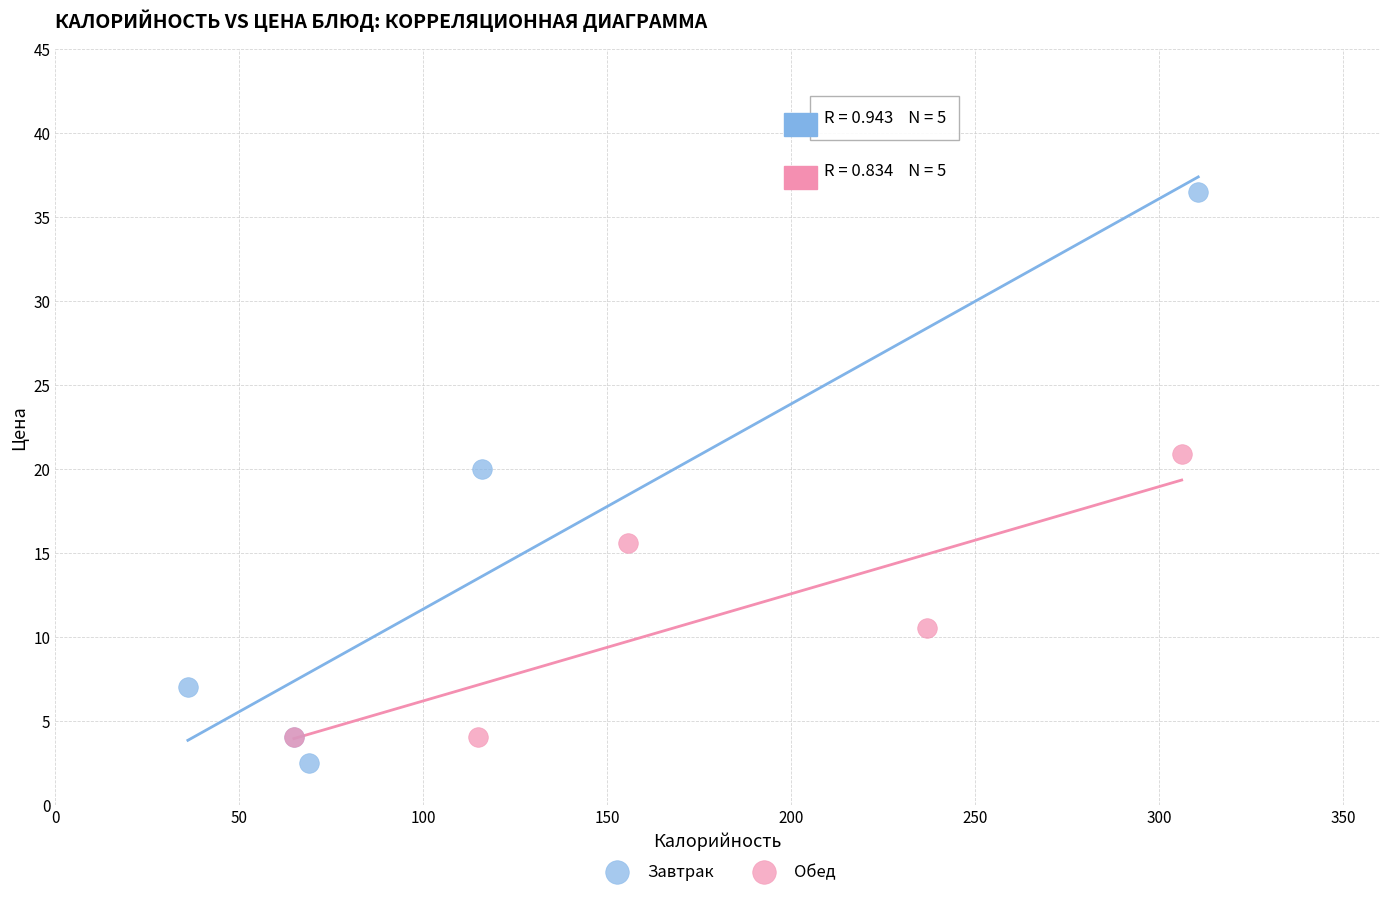

Which series has the widest spread of Y values?

Завтрак